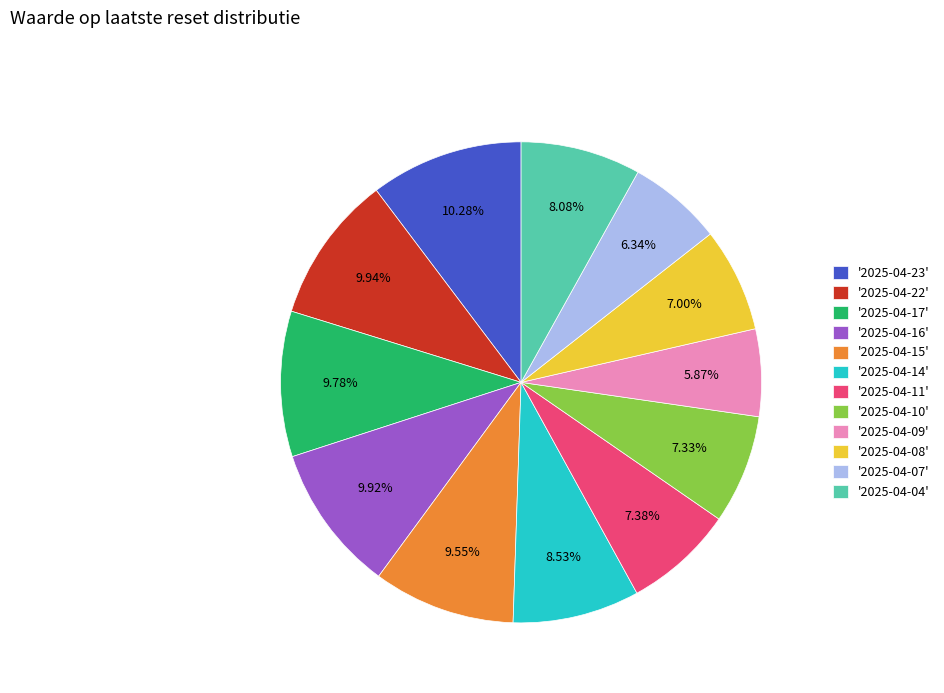

How many segments does this pie chart have?

12